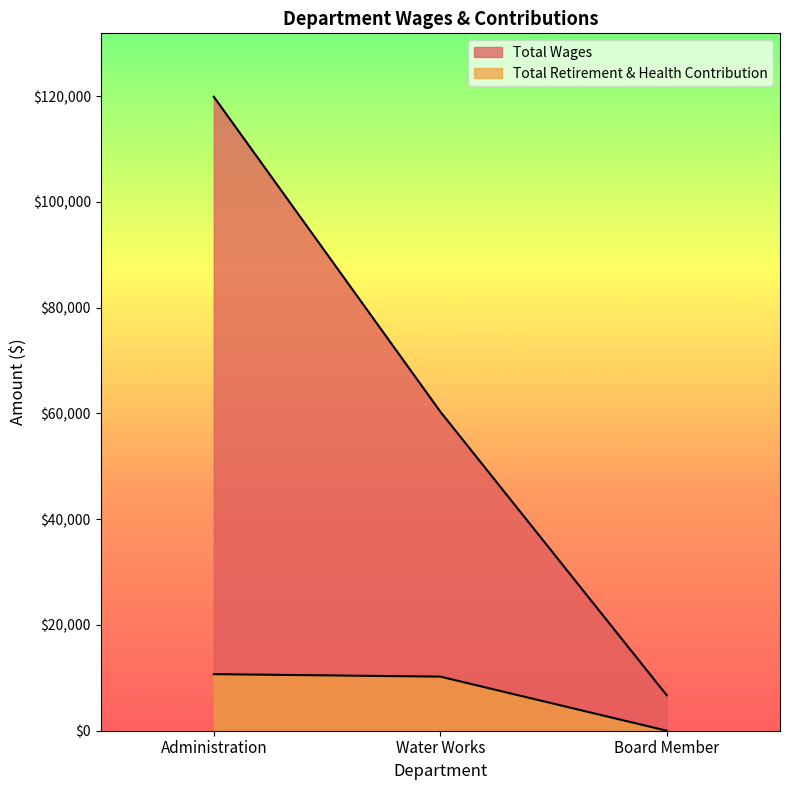

What is the sum of all Total Retirement & Health Contribution values?

20930